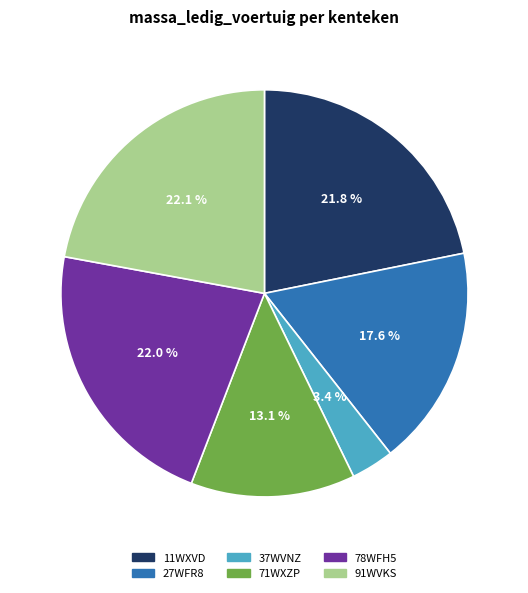

True or false: 91WVKS accounts for 8% of the total.

False